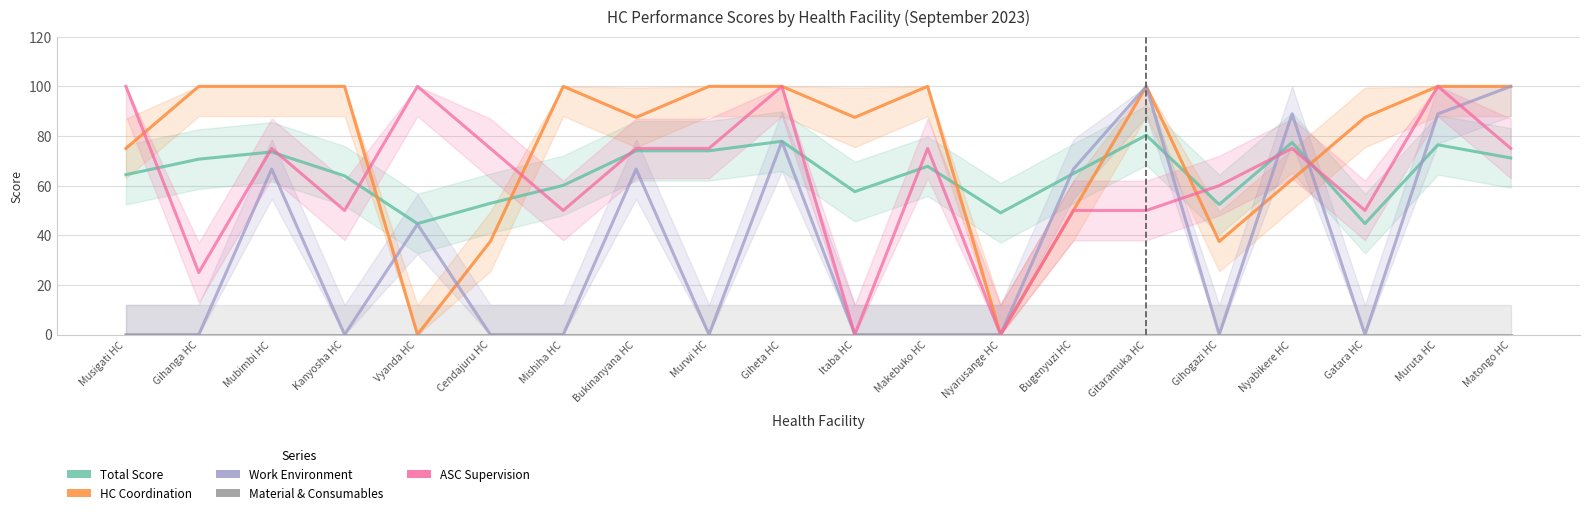

Reading left to right, transcribe all the data shown in this chart.

Total Score: Musigati HC=64.4	Gihanga HC=70.7	Mubimbi HC=73.6	Kanyosha HC=63.9	Vyanda HC=44.7	Cendajuru HC=52.9	Mishiha HC=60.1	Bukinanyana HC=74.0	Murwi HC=74.0	Giheta HC=77.9	Itaba HC=57.6	Makebuko HC=67.8	Nyarusange HC=49.0	Bugenyuzi HC=64.9	Gitaramuka HC=80.3	Gihogazi HC=52.4	Nyabikere HC=77.4	Gatara HC=44.7	Muruta HC=76.4	Matongo HC=71.2
HC Coordination: Musigati HC=75.0	Gihanga HC=100.0	Mubimbi HC=100.0	Kanyosha HC=100.0	Vyanda HC=0.0	Cendajuru HC=37.5	Mishiha HC=100.0	Bukinanyana HC=87.5	Murwi HC=100.0	Giheta HC=100.0	Itaba HC=87.5	Makebuko HC=100.0	Nyarusange HC=0.0	Bugenyuzi HC=50.0	Gitaramuka HC=100.0	Gihogazi HC=37.5	Nyabikere HC=62.5	Gatara HC=87.5	Muruta HC=100.0	Matongo HC=100.0
Work Environment: Musigati HC=0.0	Gihanga HC=0.0	Mubimbi HC=66.7	Kanyosha HC=0.0	Vyanda HC=44.4	Cendajuru HC=0.0	Mishiha HC=0.0	Bukinanyana HC=66.7	Murwi HC=0.0	Giheta HC=77.8	Itaba HC=0.0	Makebuko HC=0.0	Nyarusange HC=0.0	Bugenyuzi HC=66.7	Gitaramuka HC=100.0	Gihogazi HC=0.0	Nyabikere HC=88.9	Gatara HC=0.0	Muruta HC=88.9	Matongo HC=100.0
Material & Consumables: Musigati HC=0.0	Gihanga HC=0.0	Mubimbi HC=0.0	Kanyosha HC=0.0	Vyanda HC=0.0	Cendajuru HC=0.0	Mishiha HC=0.0	Bukinanyana HC=0.0	Murwi HC=0.0	Giheta HC=0.0	Itaba HC=0.0	Makebuko HC=0.0	Nyarusange HC=0.0	Bugenyuzi HC=0.0	Gitaramuka HC=0.0	Gihogazi HC=0.0	Nyabikere HC=0.0	Gatara HC=0.0	Muruta HC=0.0	Matongo HC=0.0
ASC Supervision: Musigati HC=100.0	Gihanga HC=25.0	Mubimbi HC=75.0	Kanyosha HC=50.0	Vyanda HC=100.0	Cendajuru HC=75.0	Mishiha HC=50.0	Bukinanyana HC=75.0	Murwi HC=75.0	Giheta HC=100.0	Itaba HC=0.0	Makebuko HC=75.0	Nyarusange HC=0.0	Bugenyuzi HC=50.0	Gitaramuka HC=50.0	Gihogazi HC=60.0	Nyabikere HC=75.0	Gatara HC=50.0	Muruta HC=100.0	Matongo HC=75.0